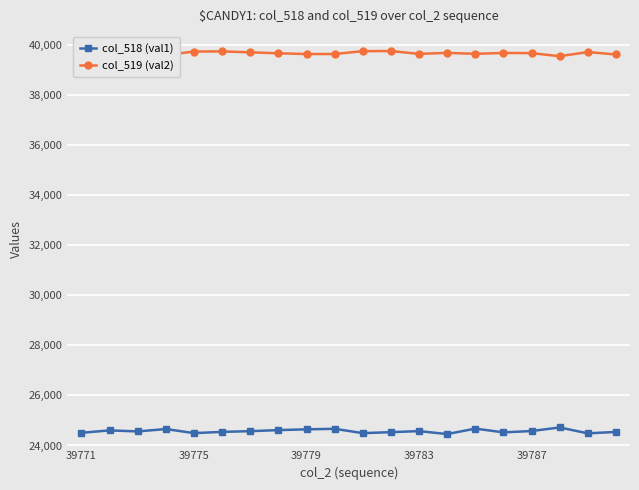

How many data points in col_519 (val2) are less than 39666?

10